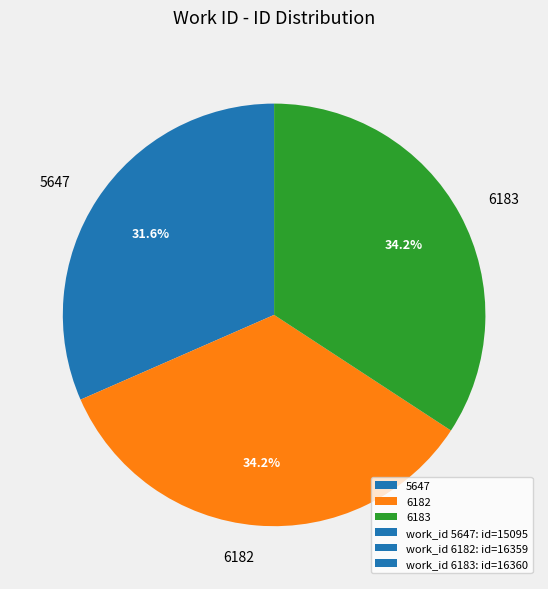

To the nearest percent, what is the difference between the 6182 and 5647 slice percentages?

3%